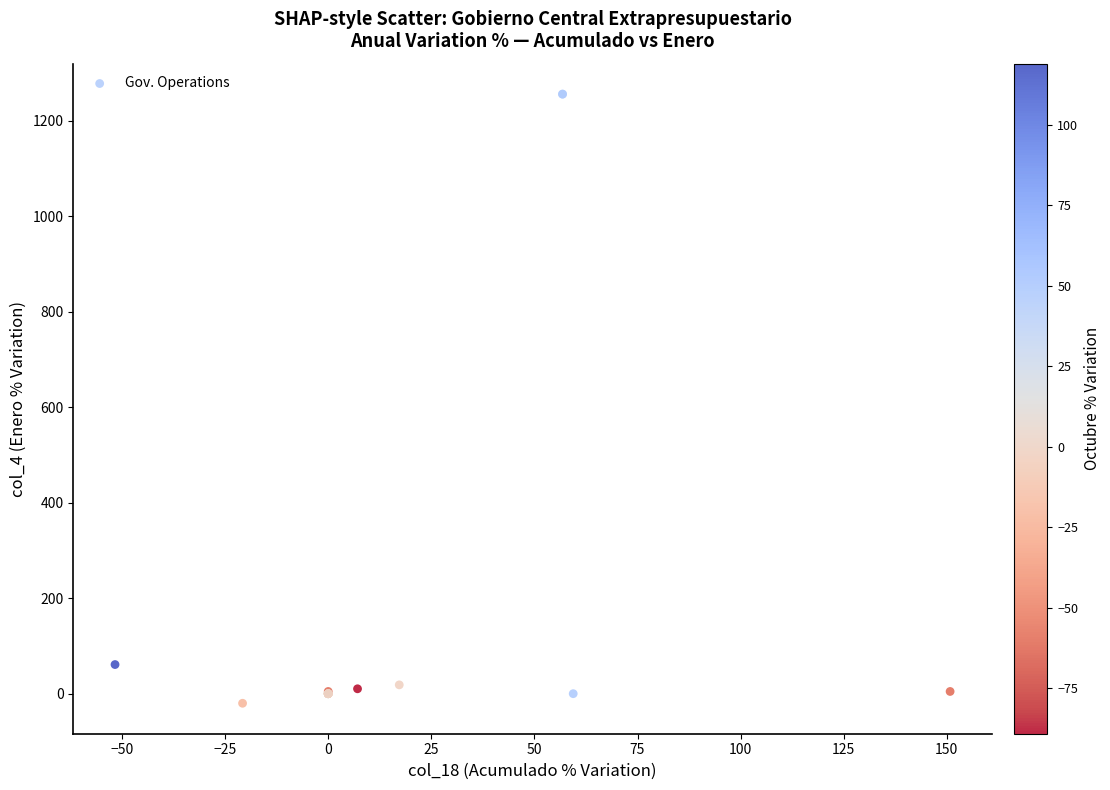

What Y value in the scatter plot is closest to 617?

61.0